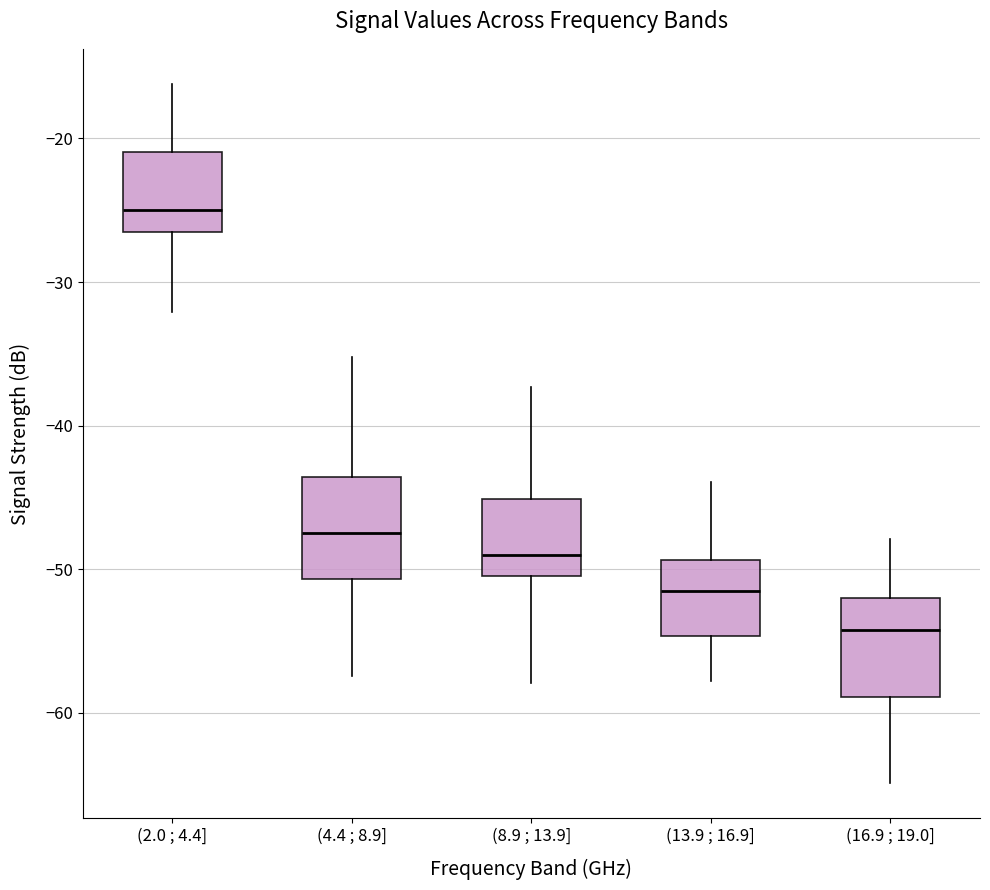

Which box's median line is the highest?

(2.0 ; 4.4]